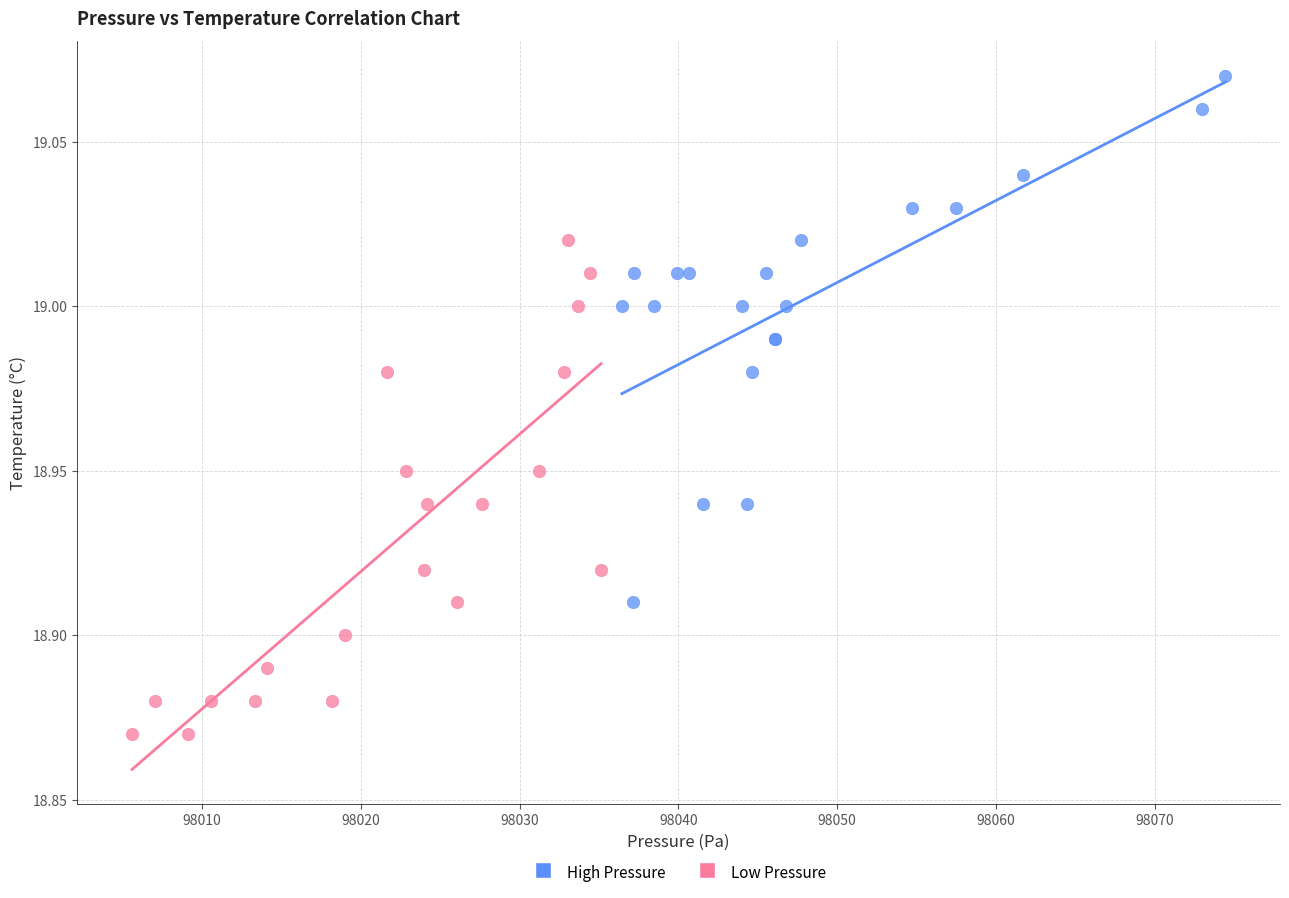

Which series contains the highest Y value?

High Pressure